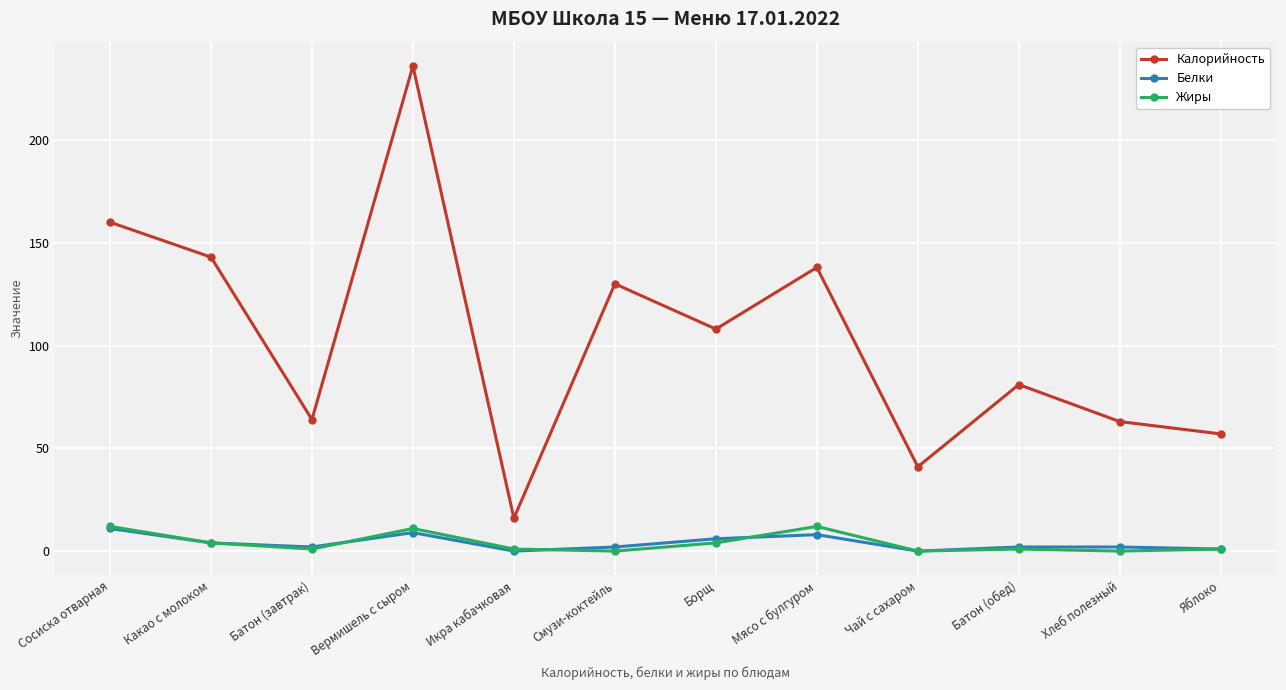

At which label does Жиры first exceed 1?

Сосиска отварная